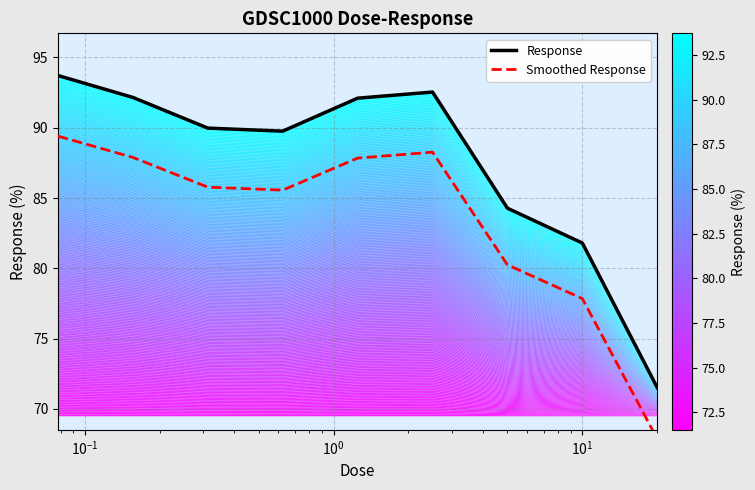

What is the value of the Smoothed Response point at the 3rd from the left?

85.8